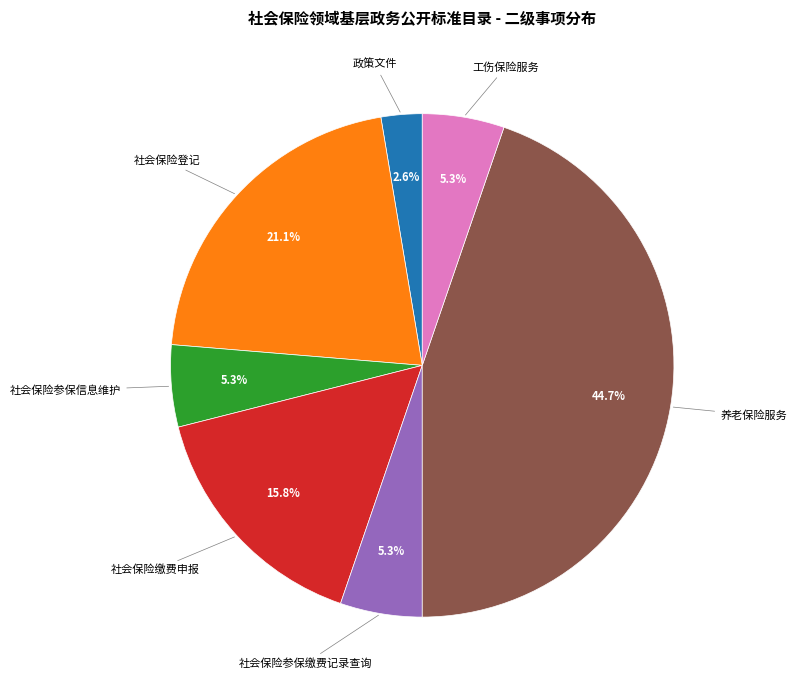

Count the number of slices in the pie.

7